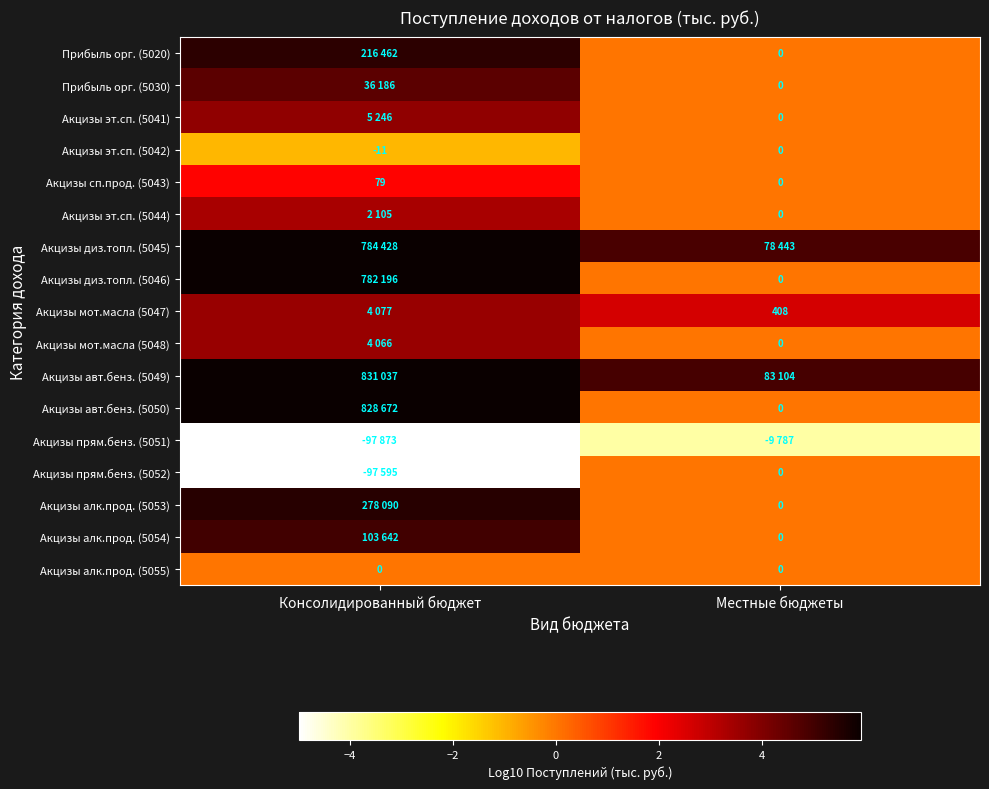

What is the difference between the maximum and minimum values in the Акцизы авт.бенз. (5049) series?

1.0